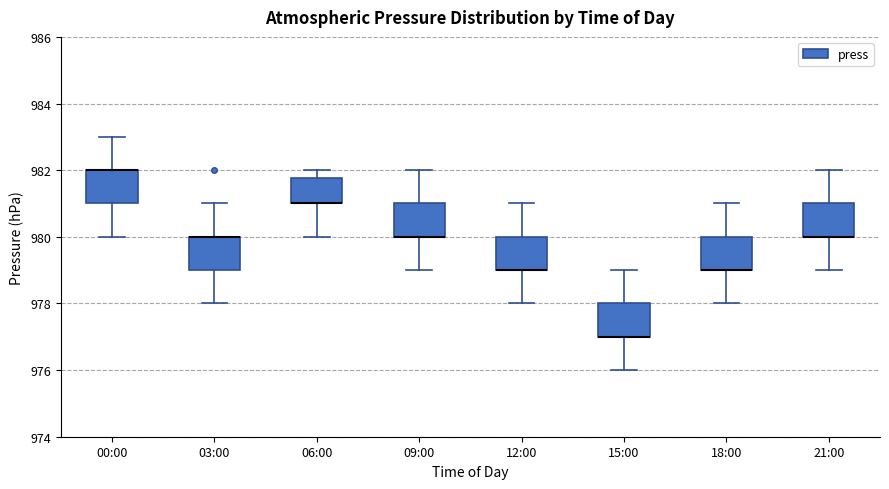

Reading left to right, transcribe this box plot: for each box, give where its median line is, the range the box spans, and where its two whiskers end, as read against the y-axis. The values are not printed on the chart, so give them approximately, as read against the axis.

00:00: median 982.0 (drawn on the box's upper edge), box 981.0 to 982.0, whiskers 980.0 to 983.0
03:00: median 980.0 (drawn on the box's upper edge), box 979.0 to 980.0, whiskers 978.0 to 981.0
06:00: median 981.0 (drawn on the box's lower edge), box 981.0 to 981.8, whiskers 980.0 to 982.0
09:00: median 980.0 (drawn on the box's lower edge), box 980.0 to 981.0, whiskers 979.0 to 982.0
12:00: median 979.0 (drawn on the box's lower edge), box 979.0 to 980.0, whiskers 978.0 to 981.0
15:00: median 977.0 (drawn on the box's lower edge), box 977.0 to 978.0, whiskers 976.0 to 979.0
18:00: median 979.0 (drawn on the box's lower edge), box 979.0 to 980.0, whiskers 978.0 to 981.0
21:00: median 980.0 (drawn on the box's lower edge), box 980.0 to 981.0, whiskers 979.0 to 982.0